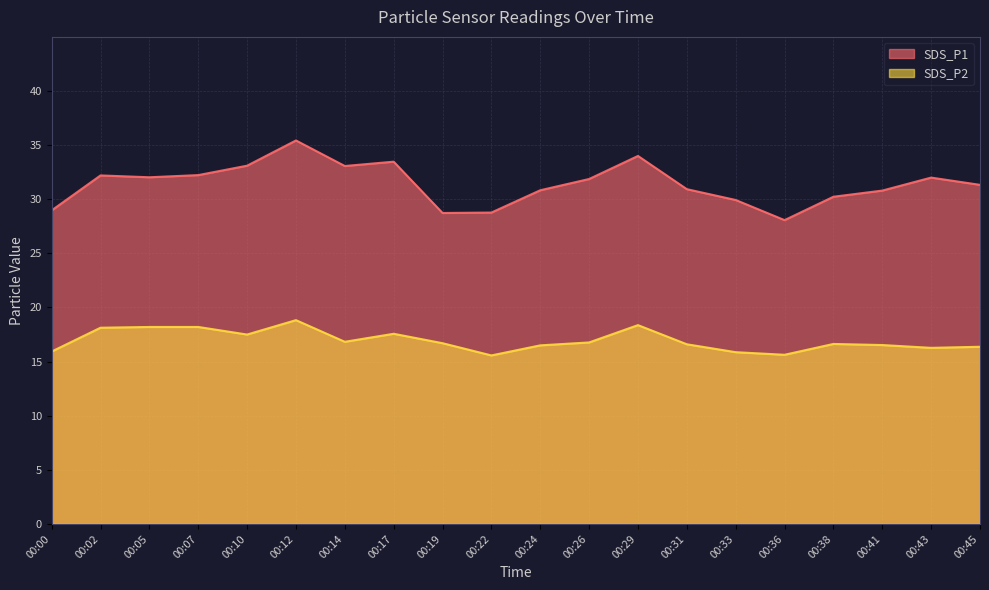

How many interior local valleys does the SDS_P2 series have?

5